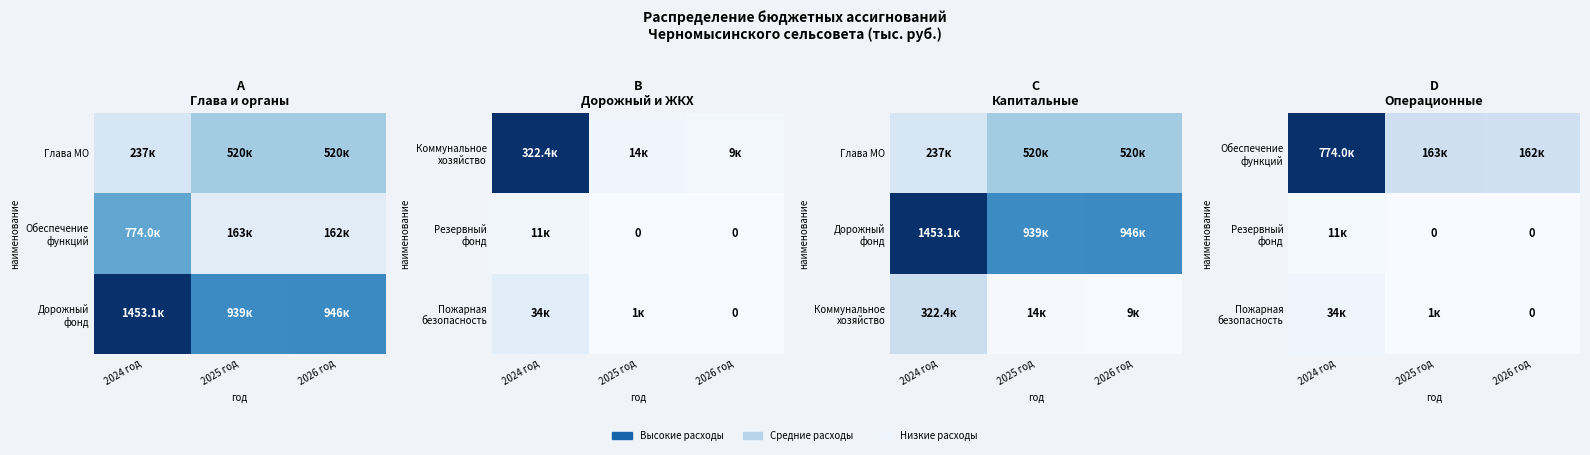

Is it true that Пожарная безопасность equals 34040.0 at 2024 год?

True